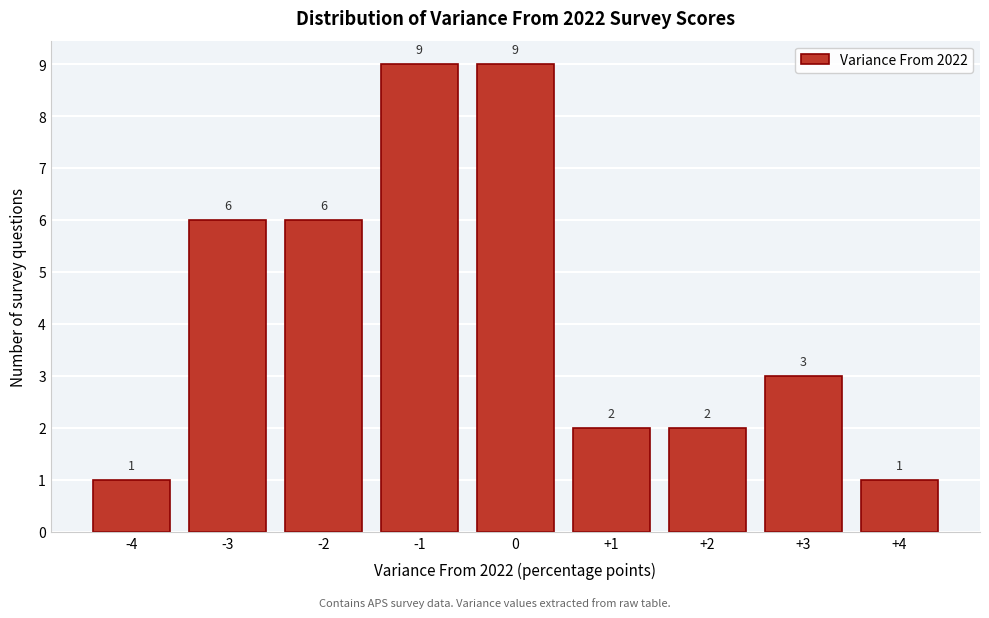

Reading left to right, transcribe this chart: for each bar, give the range it covers on the x-axis and its height.

-4.5 to -3.5: 1
-3.5 to -2.5: 6
-2.5 to -1.5: 6
-1.5 to -0.5: 9
-0.5 to 0.5: 9
0.5 to 1.5: 2
1.5 to 2.5: 2
2.5 to 3.5: 3
3.5 to 4.5: 1